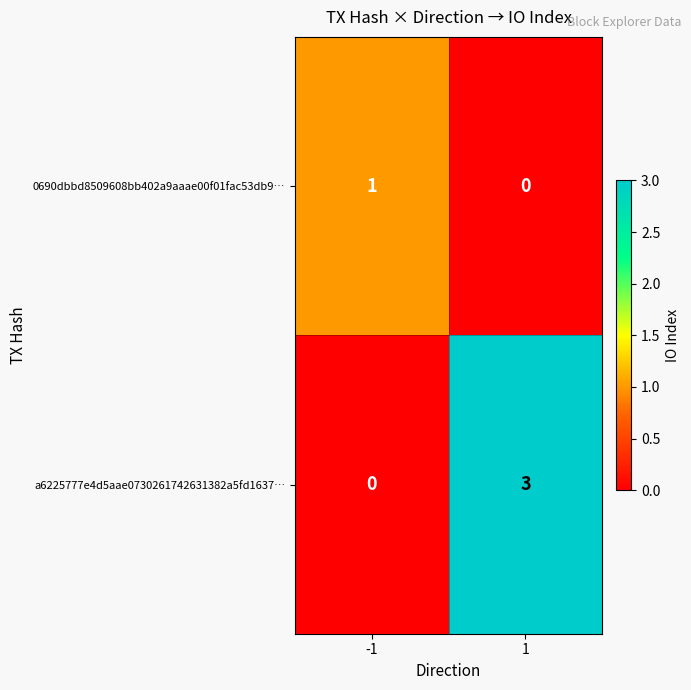

List the series in order of their peak value, lowest first.

0690dbbd8509608bb402a9aaae00f01fac53db9…, a6225777e4d5aae0730261742631382a5fd1637…